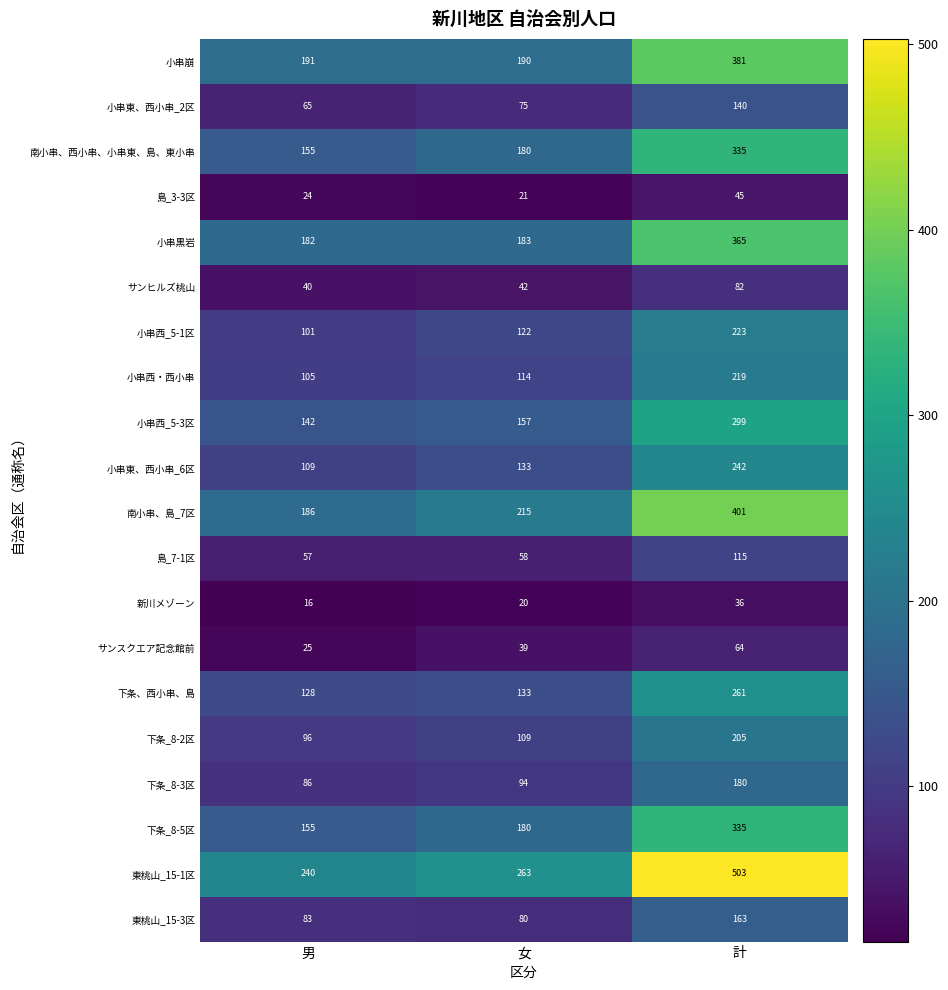

Read the 東桃山_15-1区 value at 計.

503